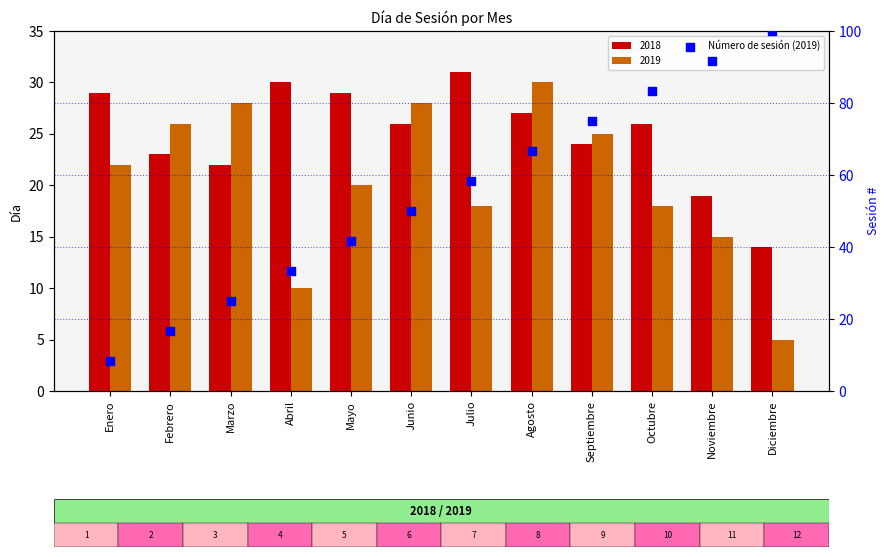

Which has a higher value, Mayo or Marzo?

Mayo